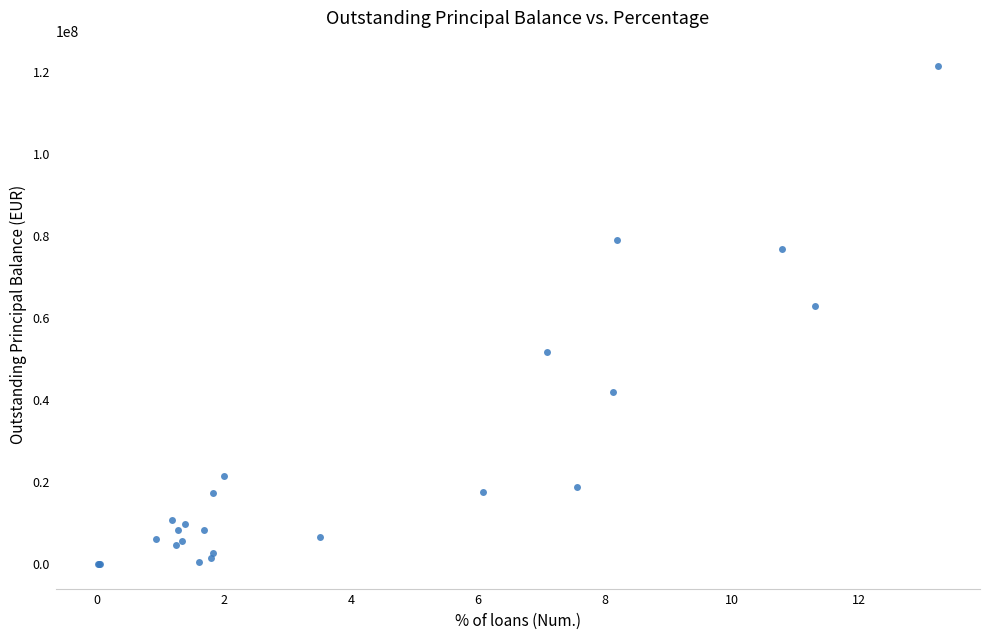

What Y value in the scatter plot is closest to 60797253?

62828549.6